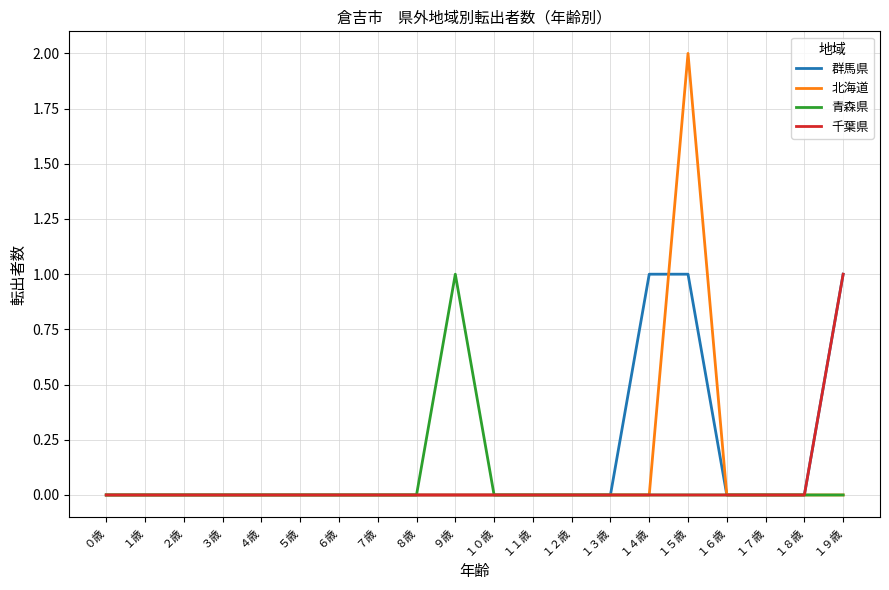

Which series has the widest spread of values?

北海道